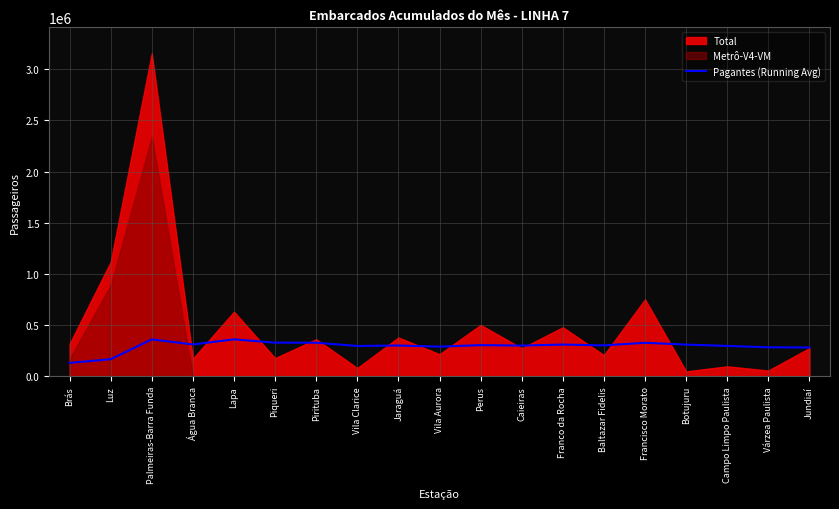

The value at Lapa is 242944.9. True or false?

False